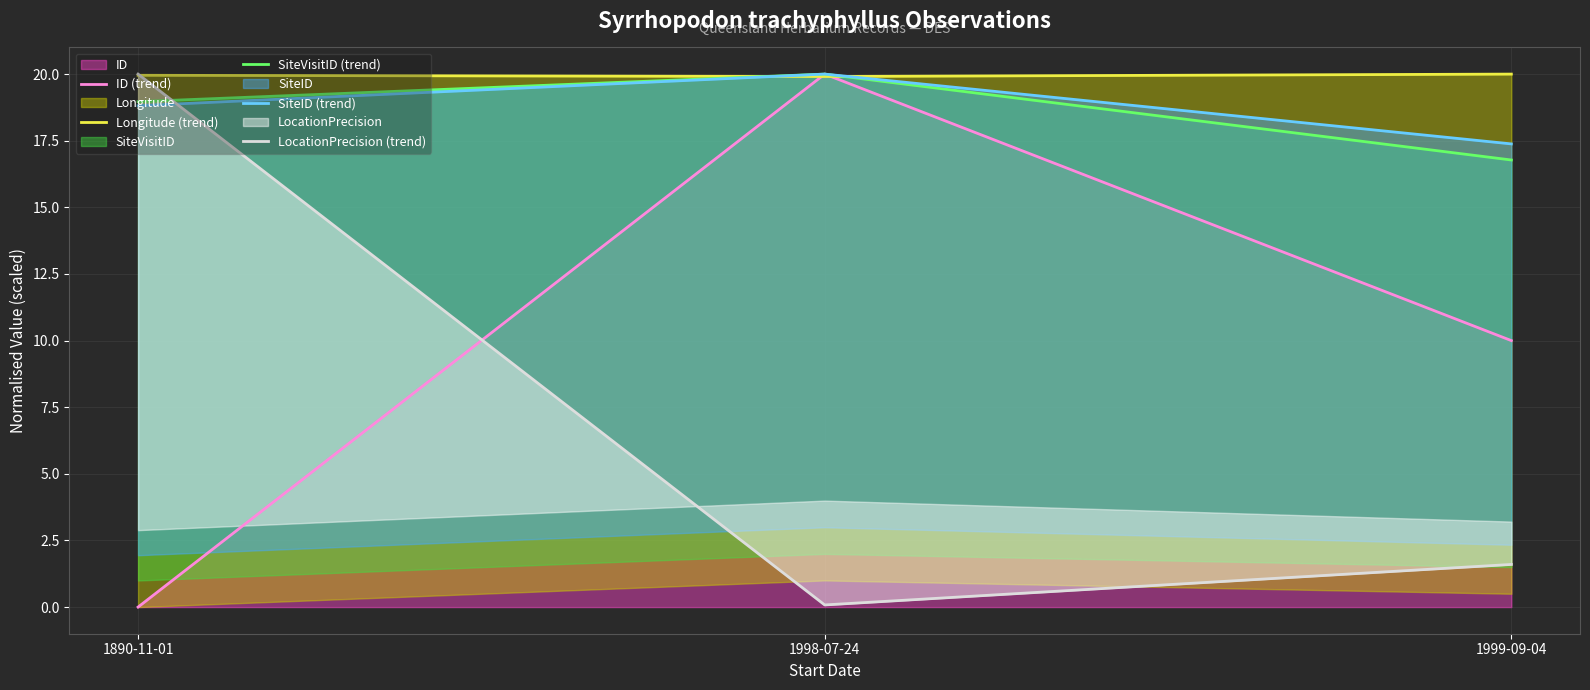

Rank the series by their maximum value, from highest to lowest.

ID (trend), Longitude (trend), SiteVisitID (trend), SiteID (trend), LocationPrecision (trend)